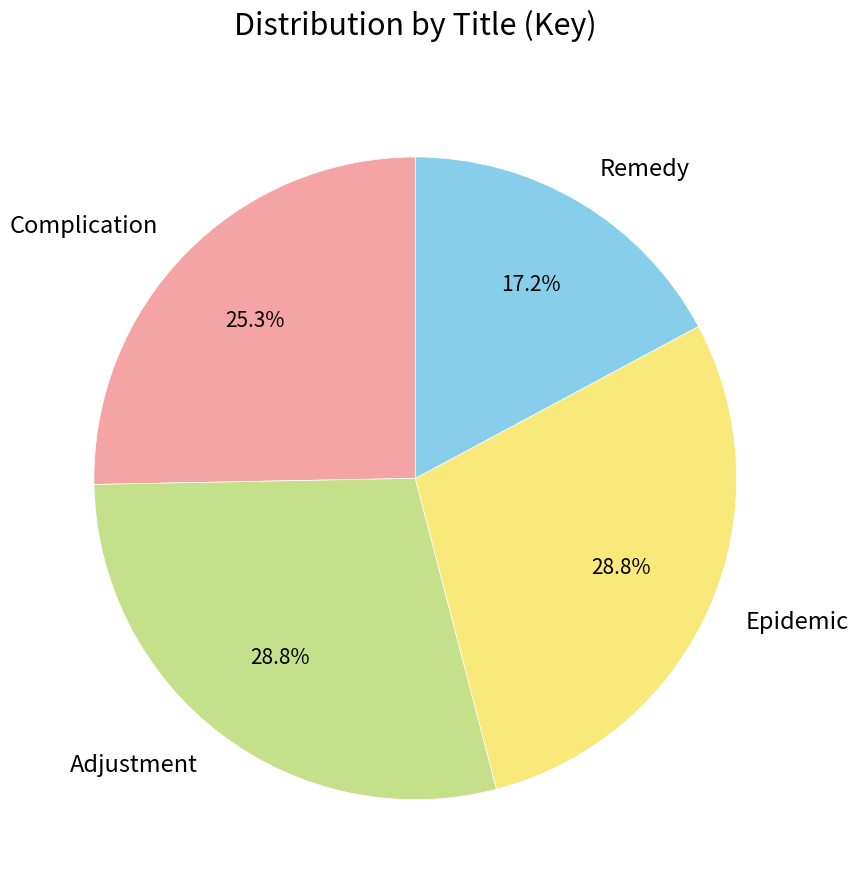

To the nearest percent, what portion does Complication represent?

25%